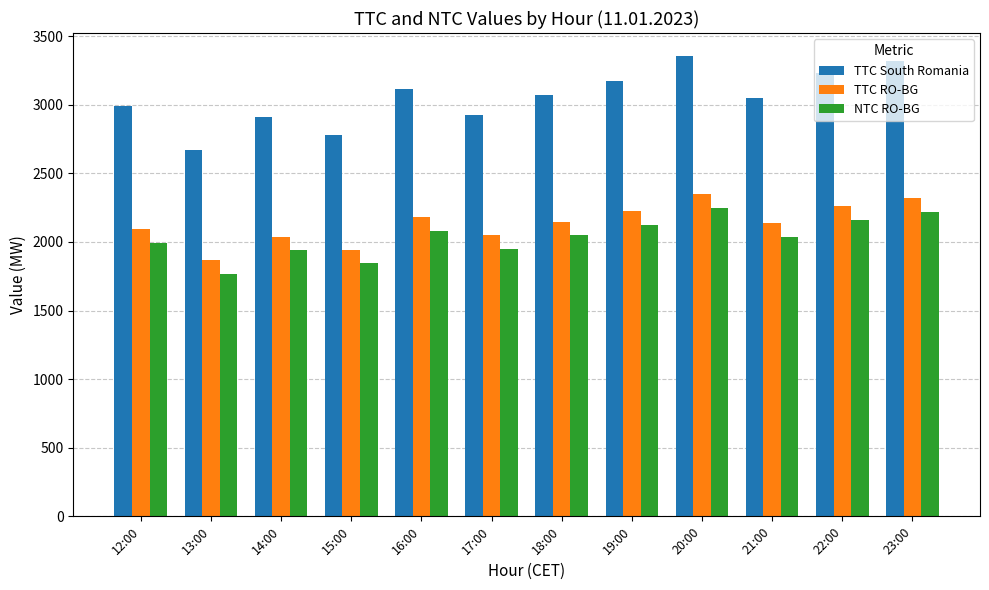

Which series changed the most between 15:00 and 23:00?

TTC South Romania